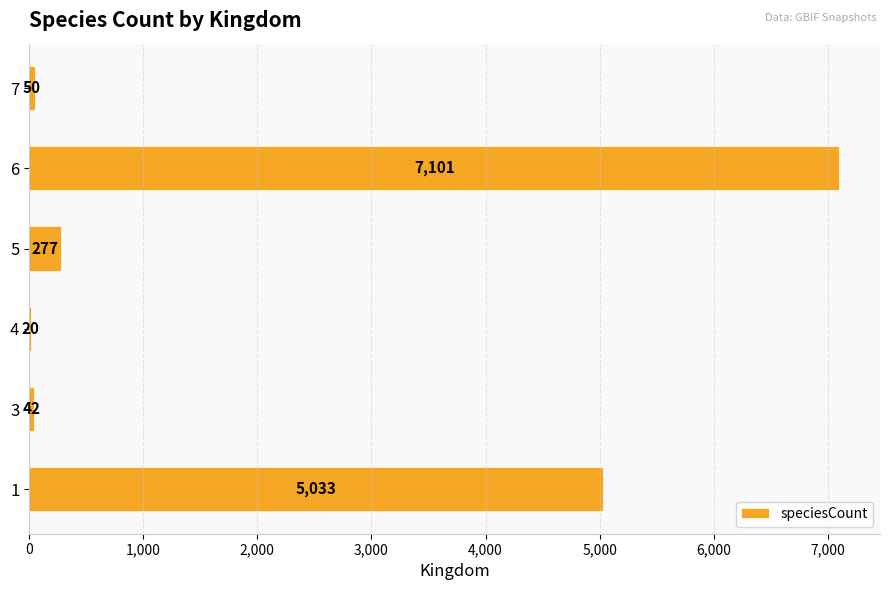

Which label corresponds to the largest value in the chart?

6